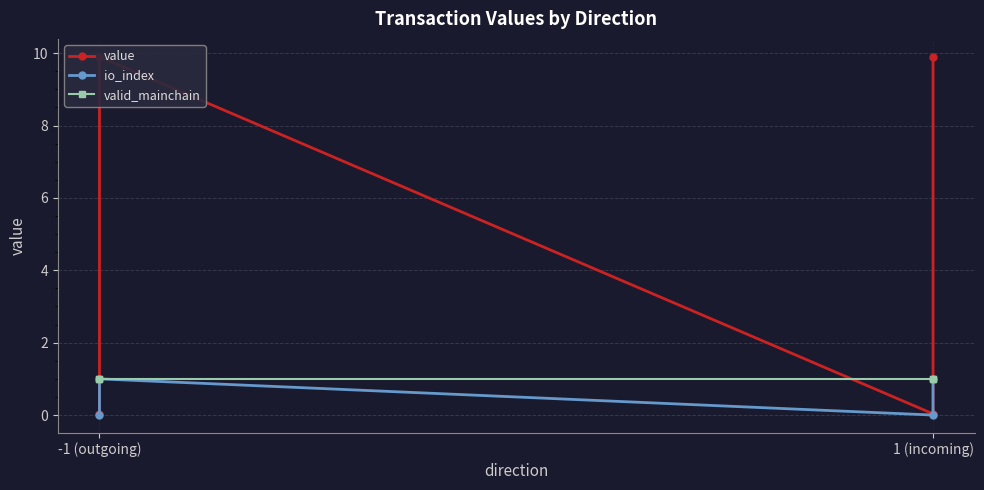

True or false: io_index and valid_mainchain cross at least once.

False